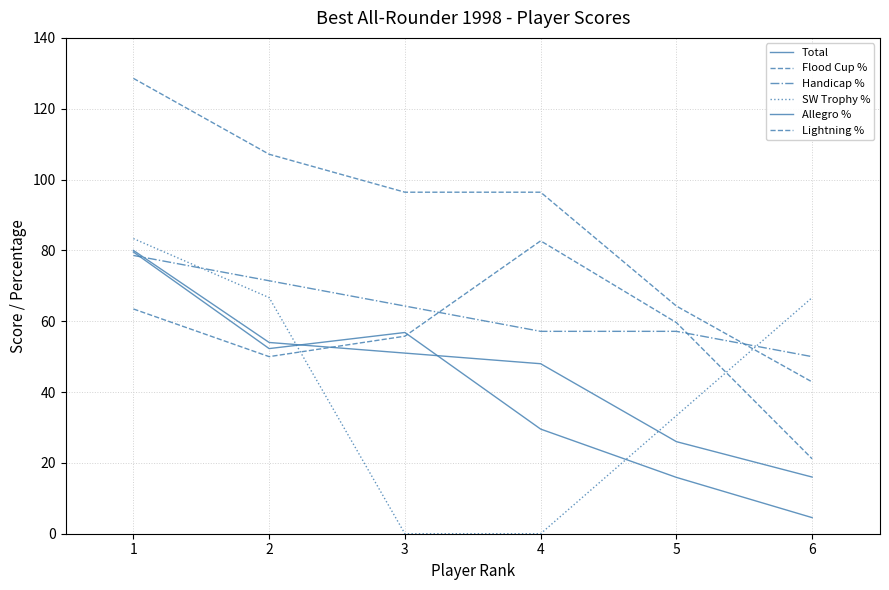

True or false: Total has more than 1 points higher than both neighbors.

False